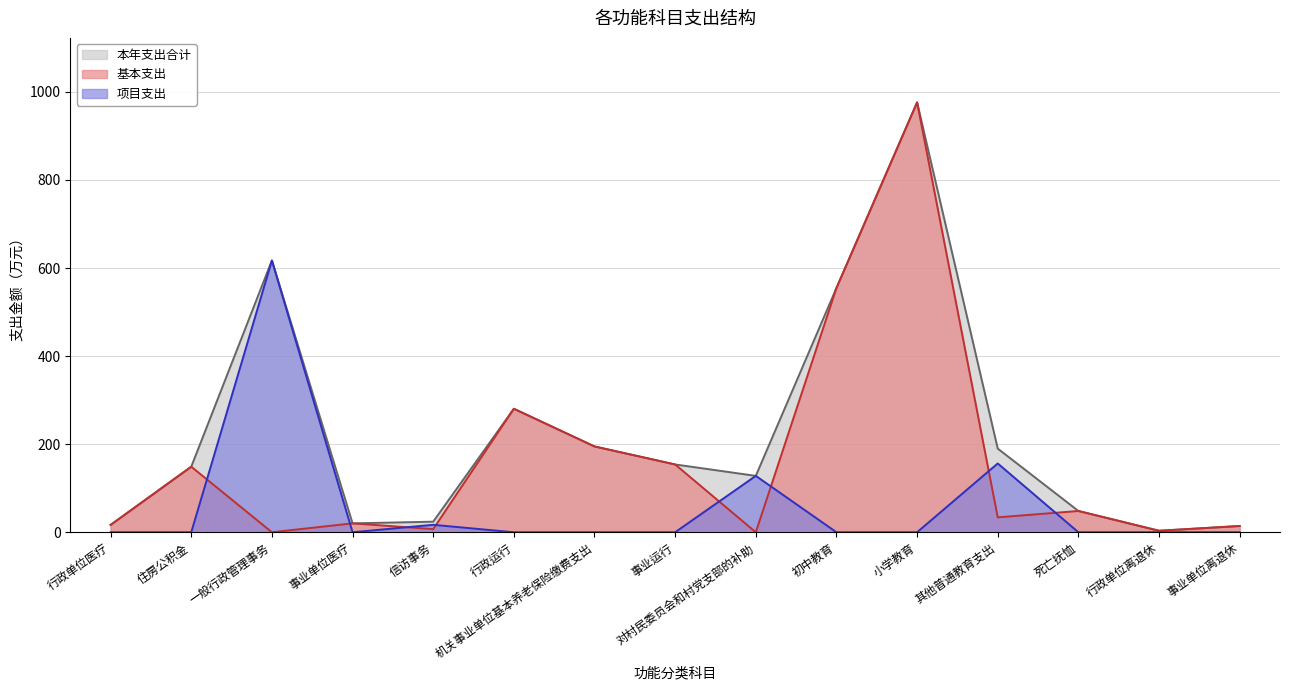

Does the chart have visible grid lines?

Yes